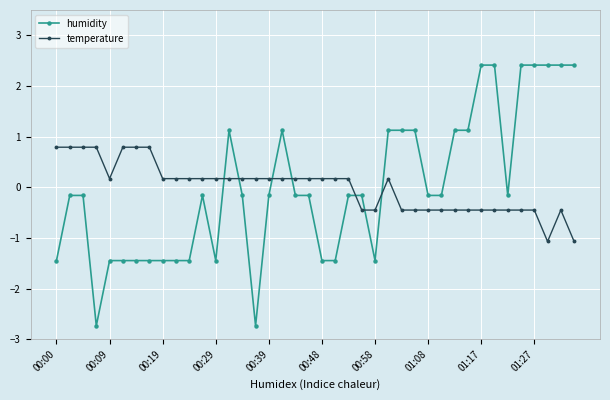

Count the number of data series in this chart.

2